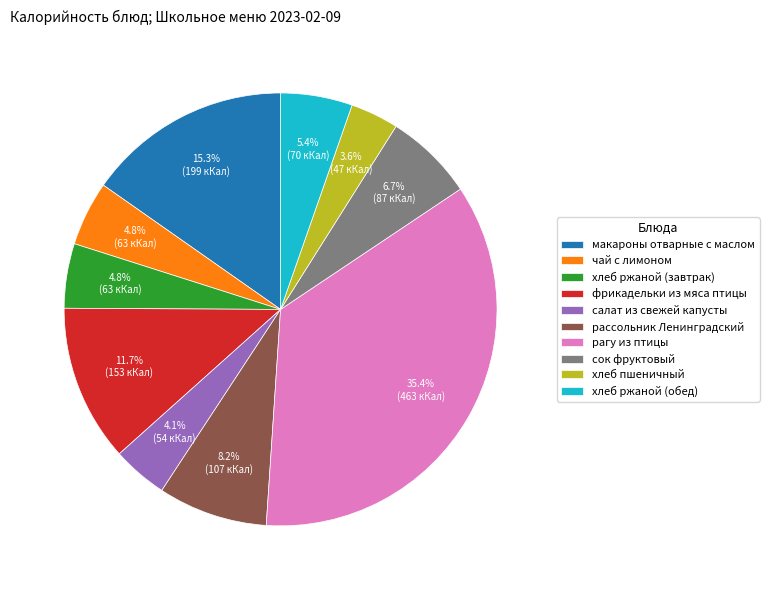

How many slices are in this pie chart?

10